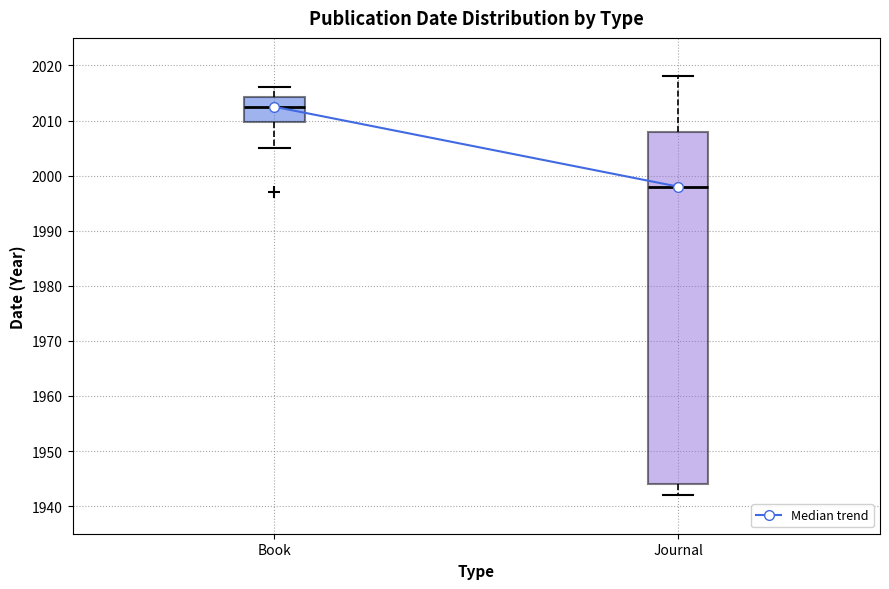

Which box is the tallest, from its lower edge to its upper edge?

Journal